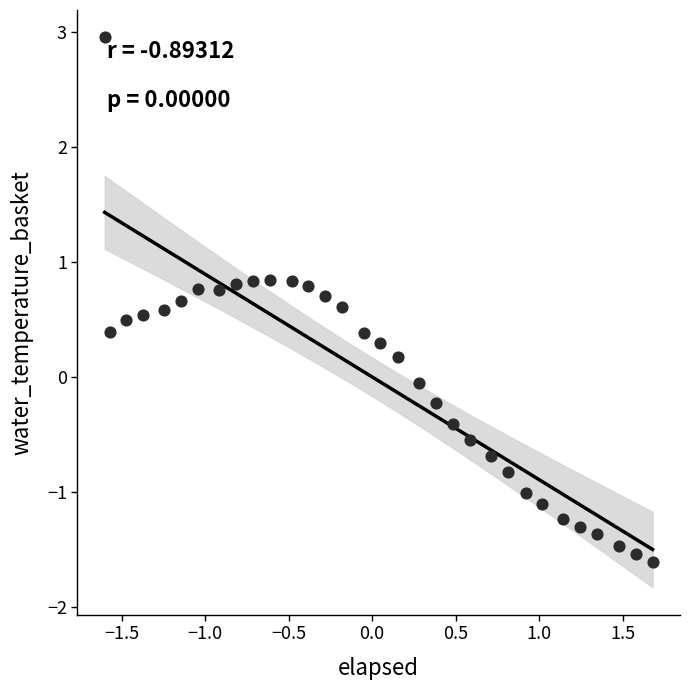

What is the range of X values (max minus min)?

3.3